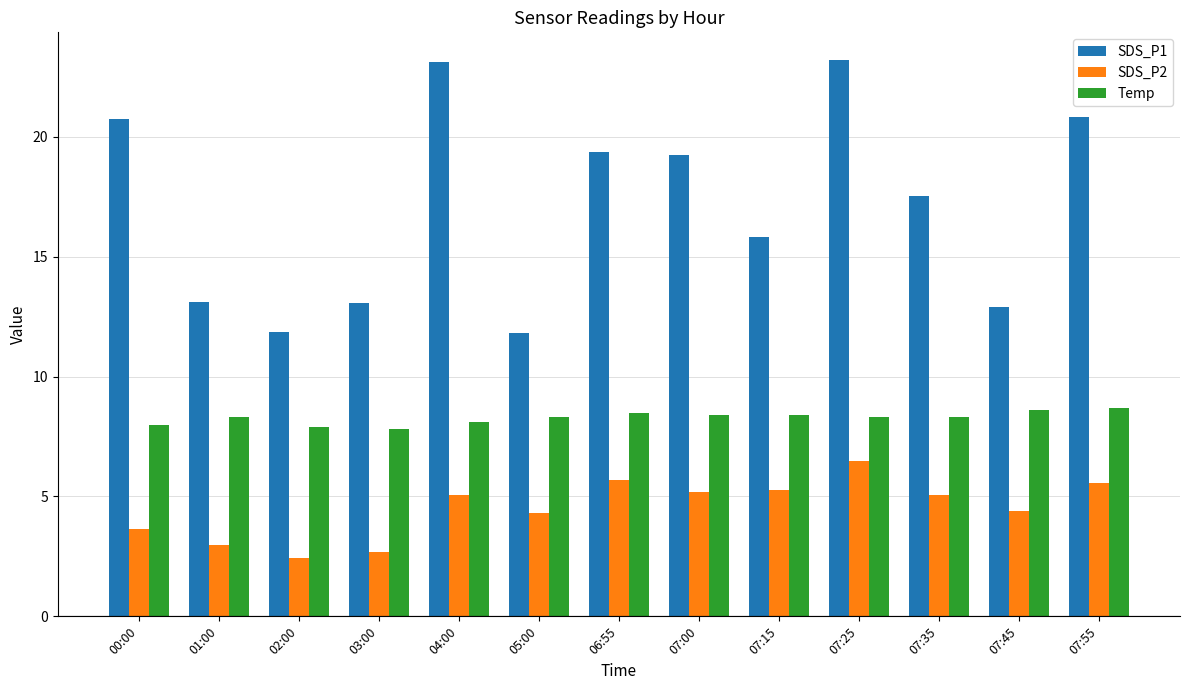

What is the label of the 9th bar from the left?

07:15